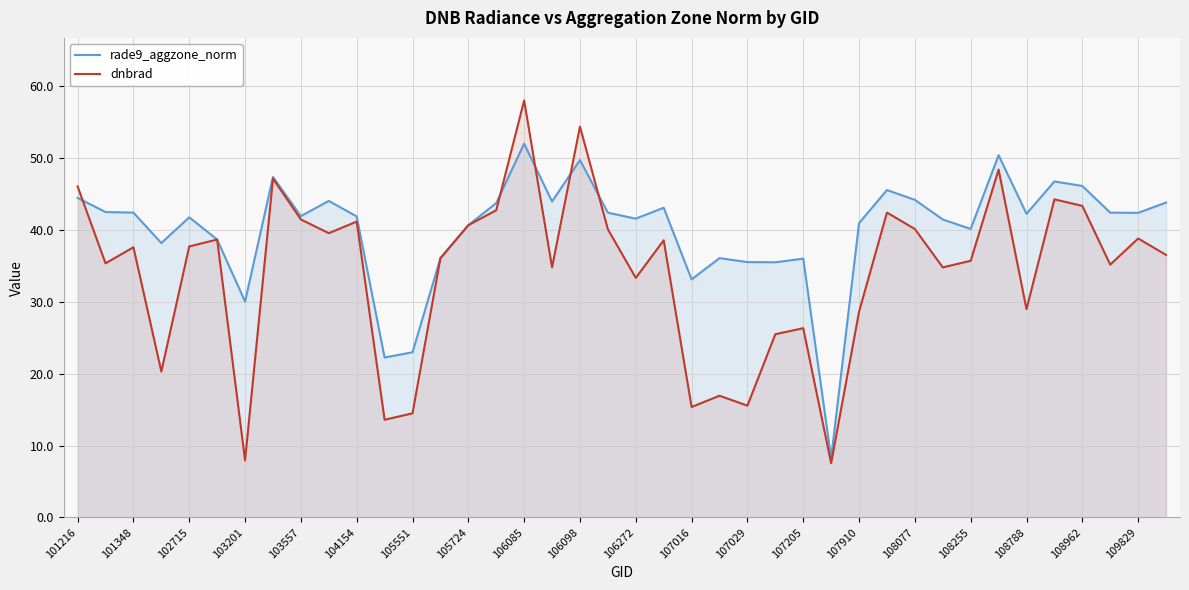

True or false: dnbrad and rade9_aggzone_norm intersect in this chart.

True